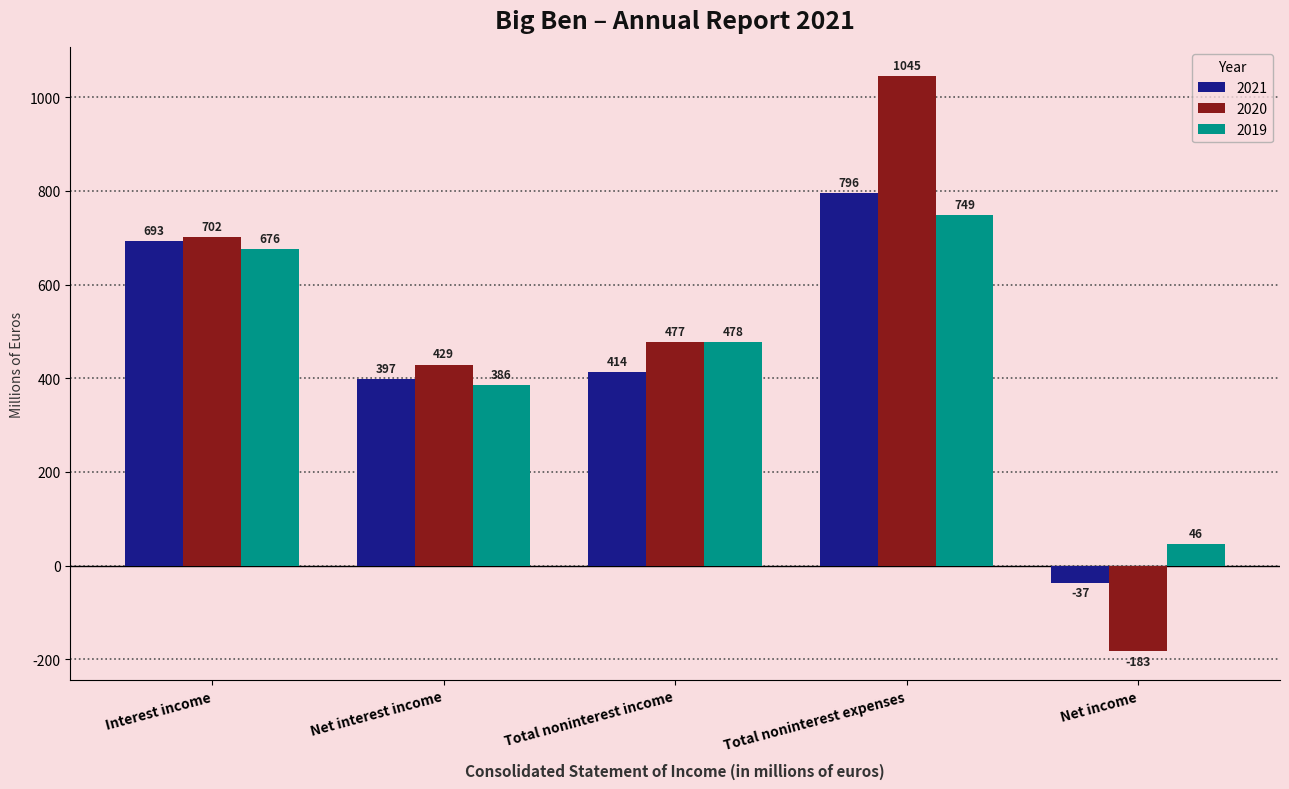

At how many categories does at least one series exceed 147?

4